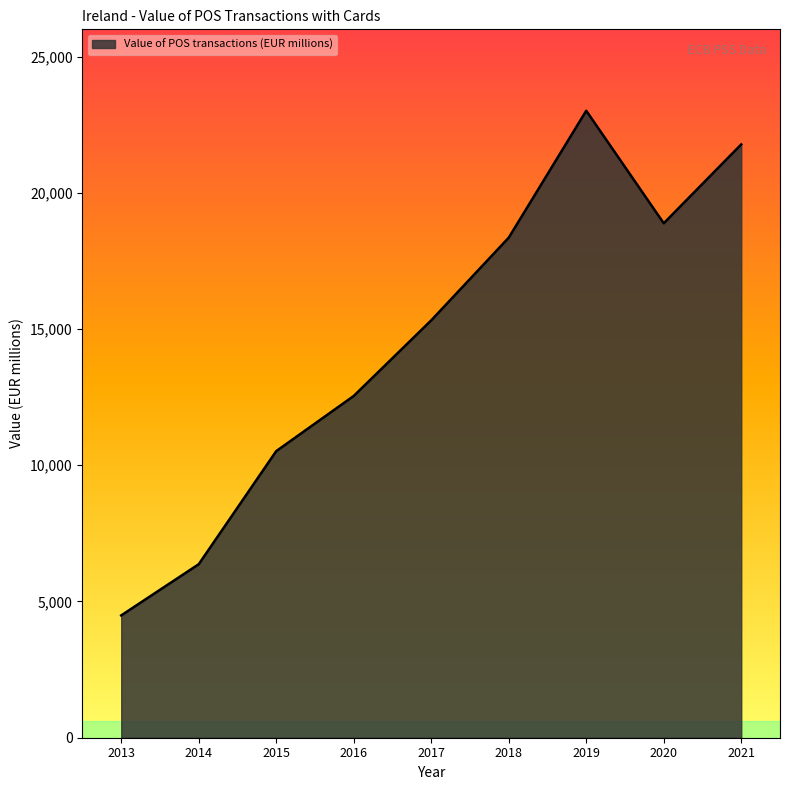

How many lines are shown in the chart?

1